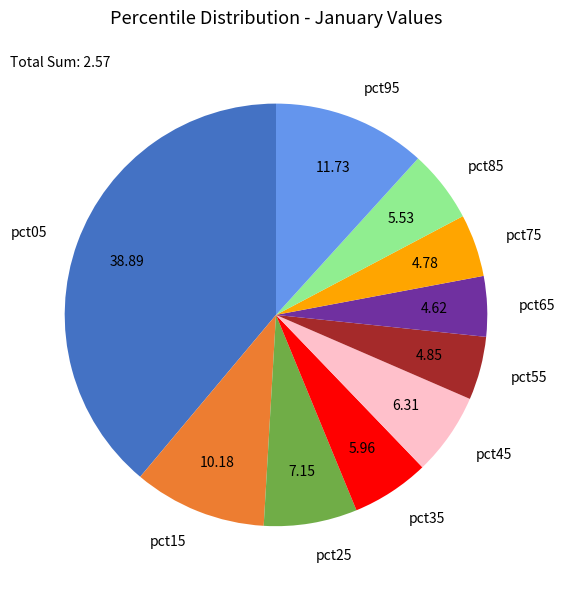

Which category has the biggest portion of the pie?

pct05